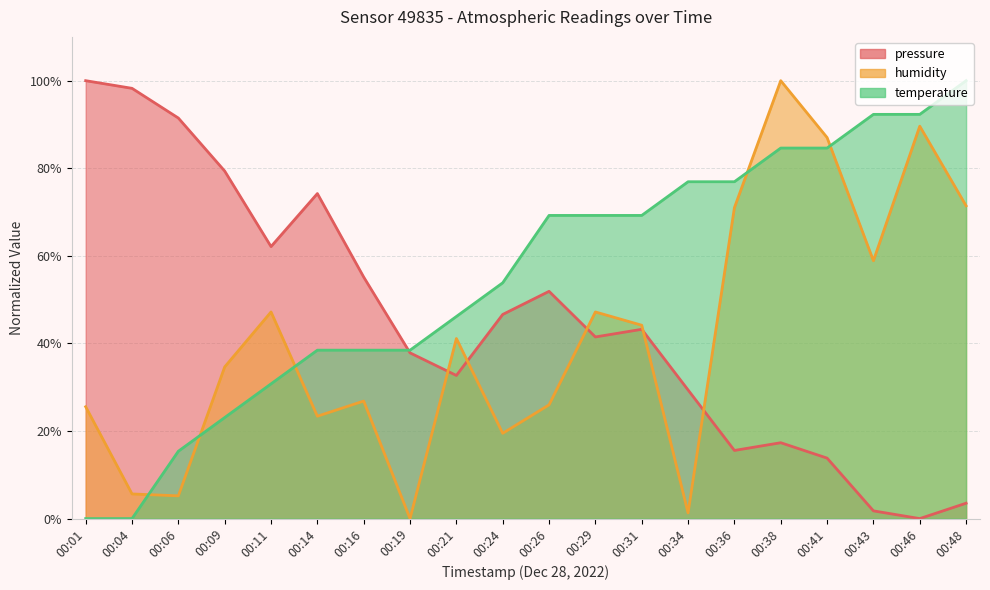

What is the value of the pressure point at the 16th from the left?

17.3